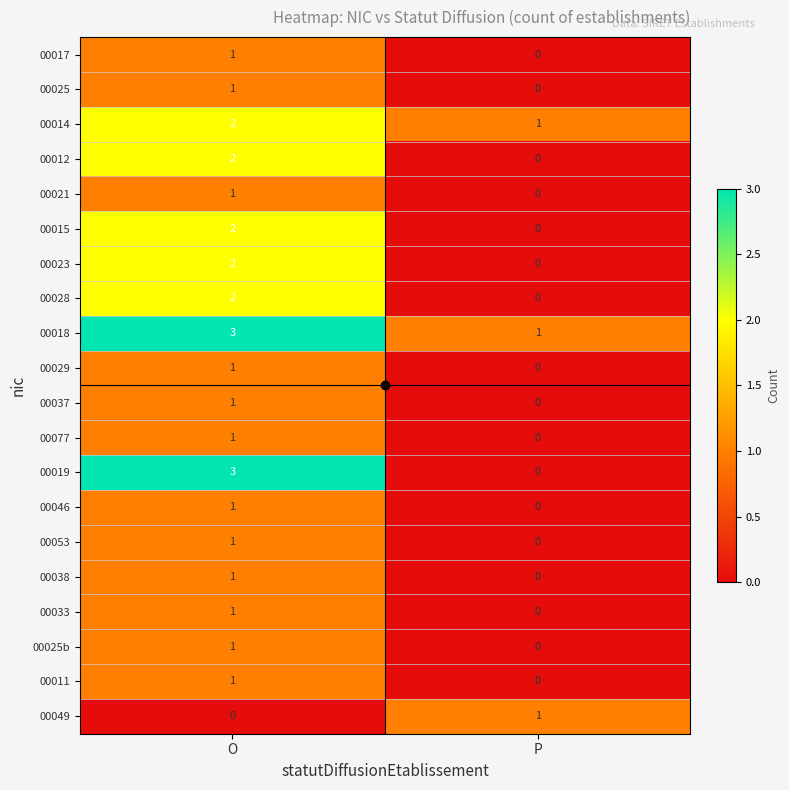

At which category is the sum across all series the highest?

O